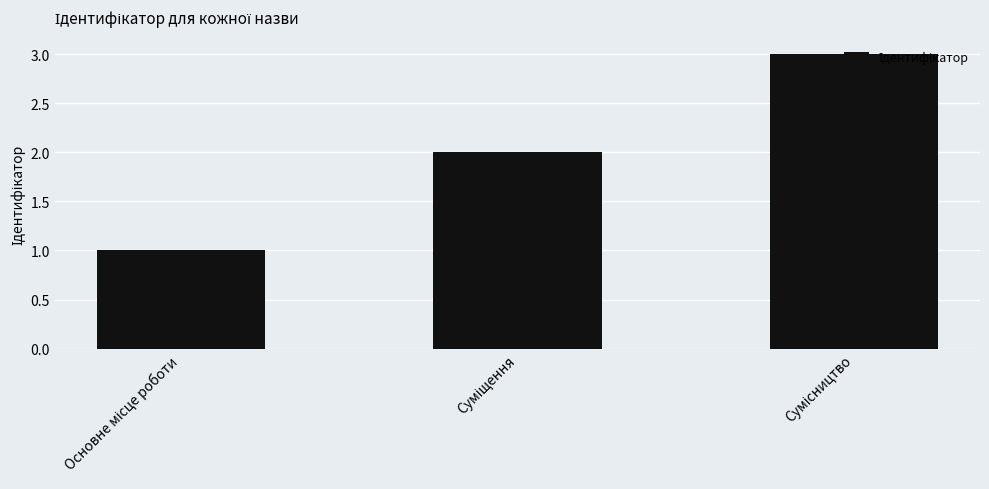

What is the greatest value displayed?

3